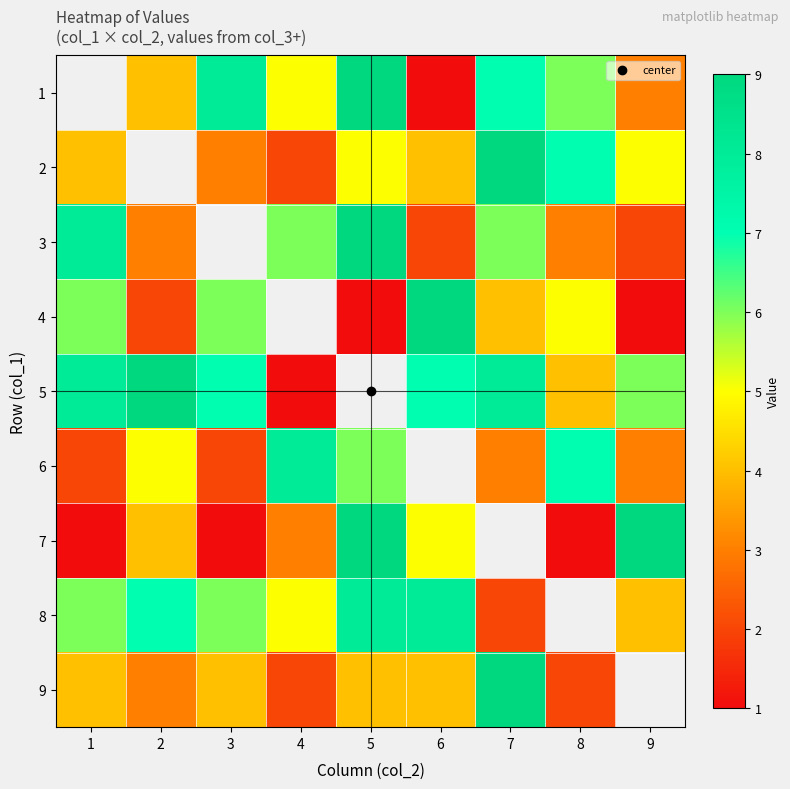

At 8, list the series in order from largest to smallest.

2, 6, 1, 4, 5, 3, 7, 8, 9